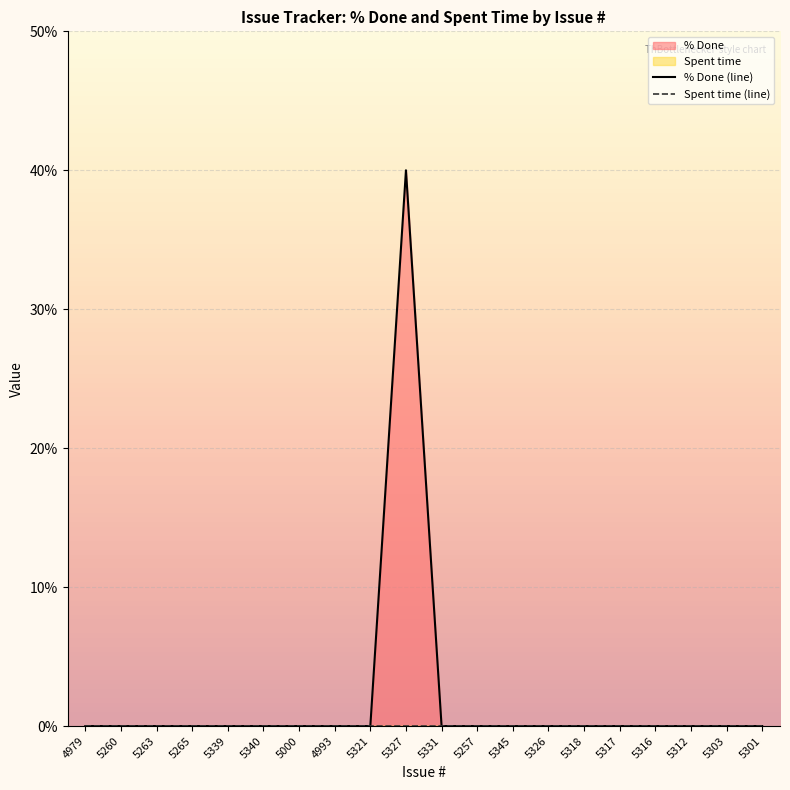

Rank the series by their average value, from highest to lowest.

% Done (line), Spent time (line)